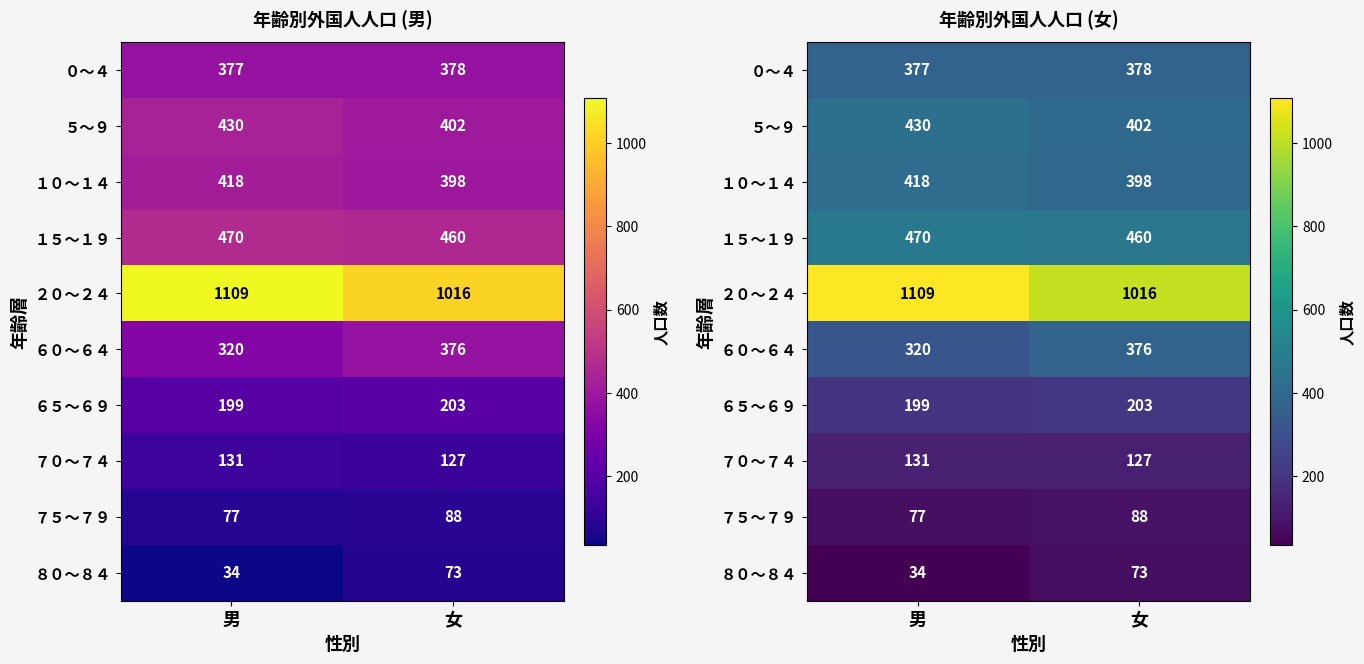

The value of ８０～８４ at 女 is 19. True or false?

False